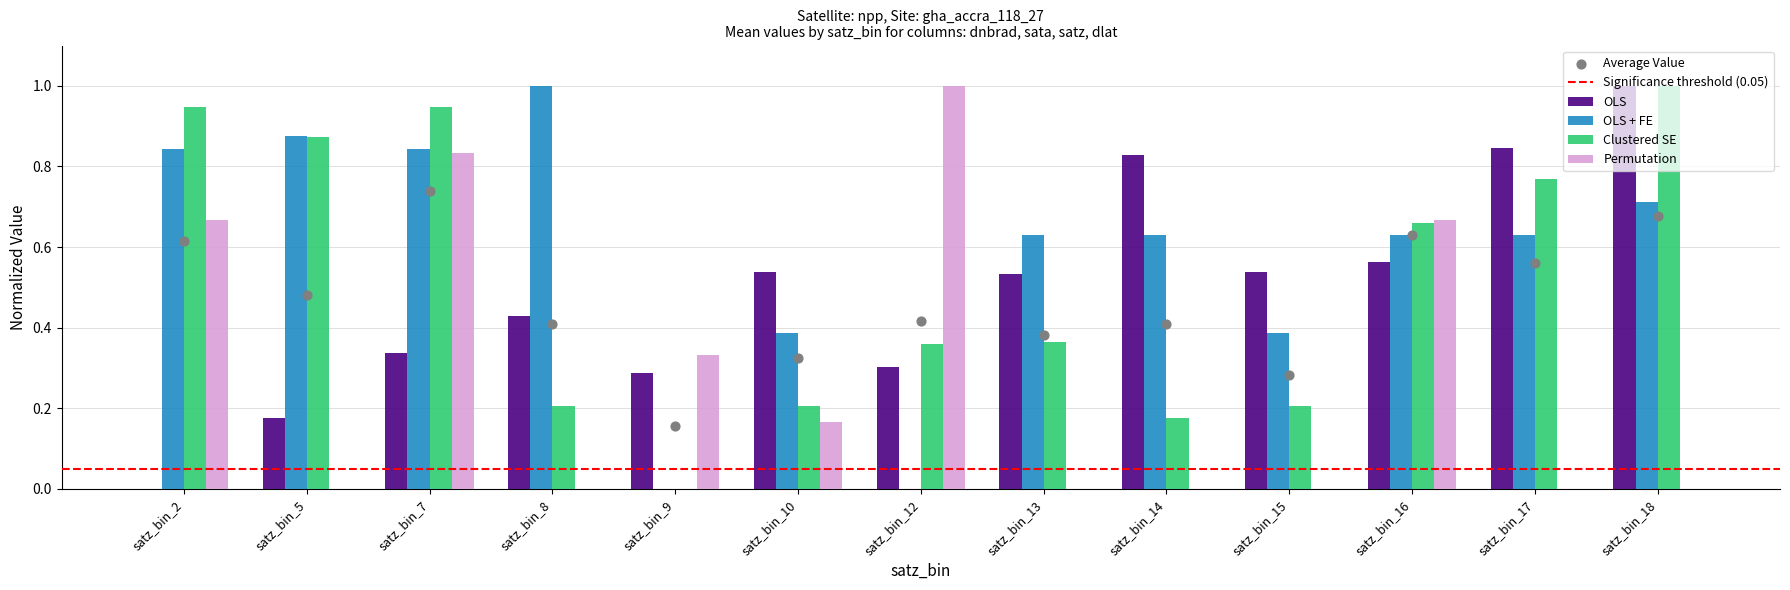

At which category is the sum across all series the highest?

satz_bin_7